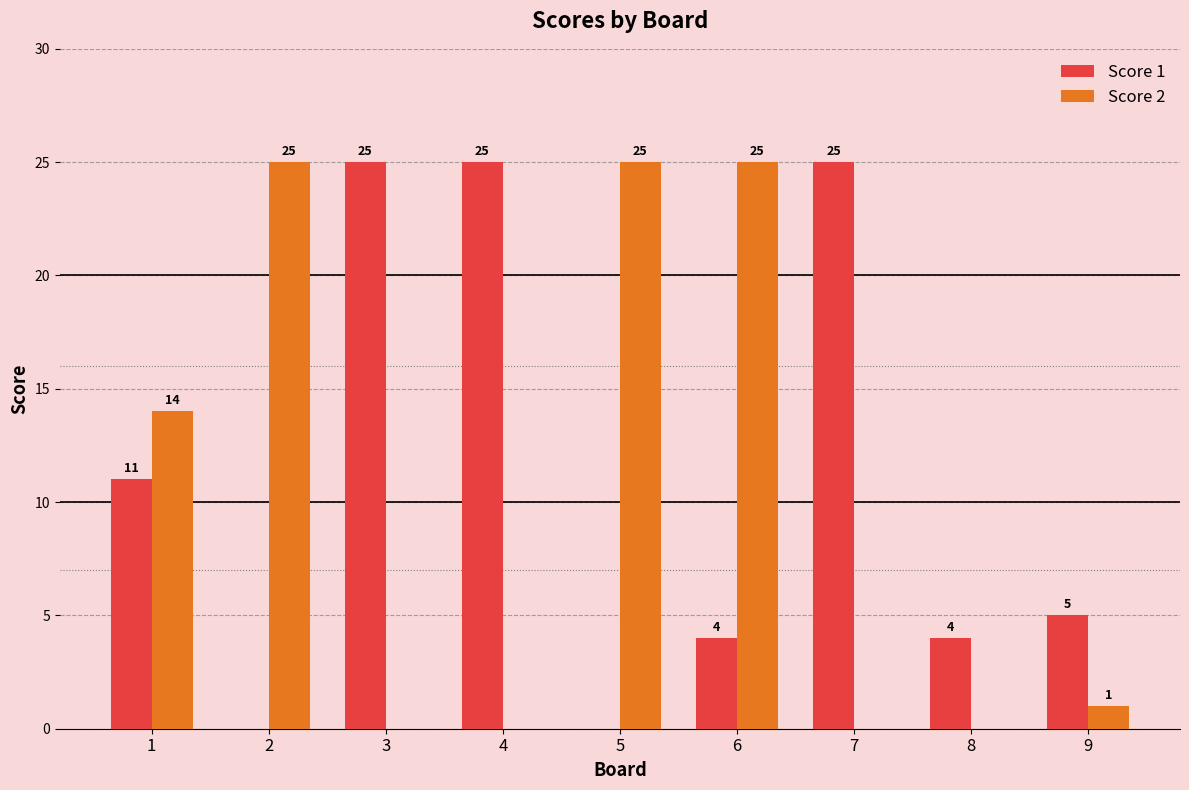

What is the total value across all series at 9?

6